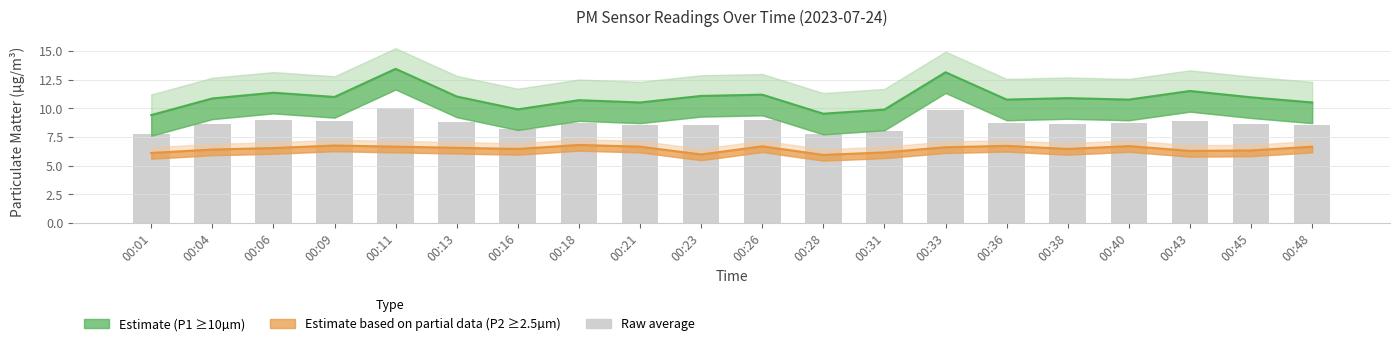

Rank the categories by value from lowest to highest.

00:28, 00:01, 00:31, 00:16, 00:23, 00:21, 00:48, 00:04, 00:45, 00:38, 00:40, 00:36, 00:18, 00:13, 00:09, 00:43, 00:26, 00:06, 00:33, 00:11